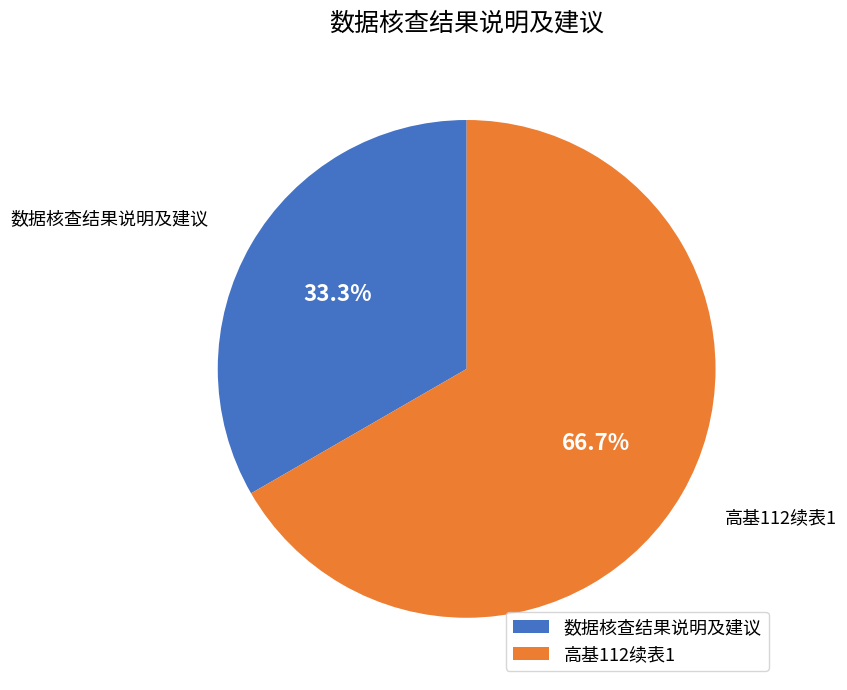

Combined, do 数据核查结果说明及建议 and 高基112续表1 account for over 50%?

Yes